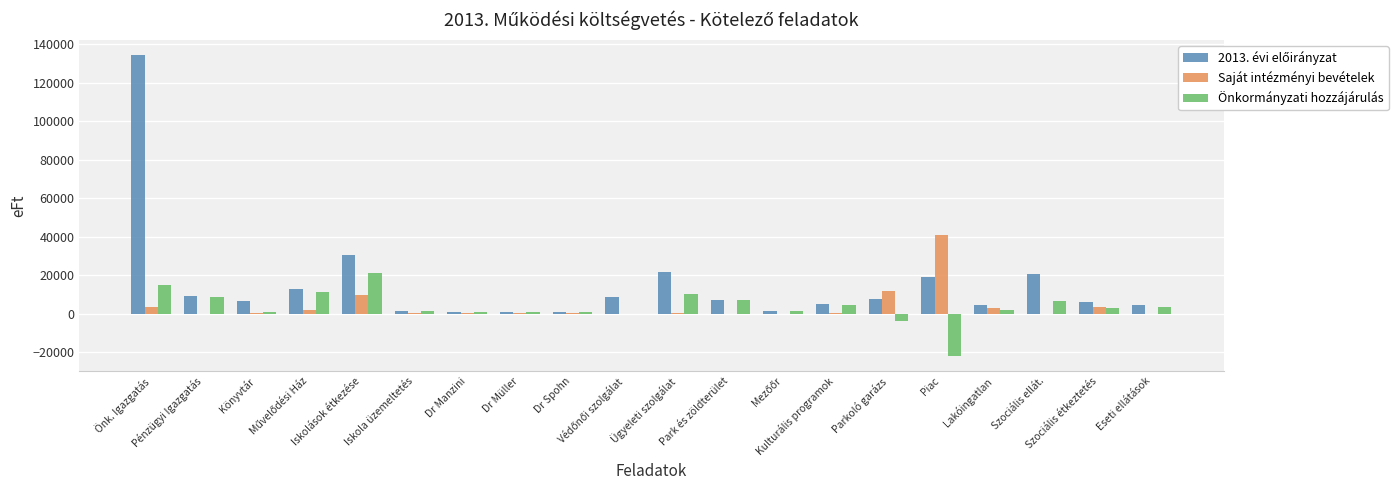

What is the maximum value shown in the chart?

134497